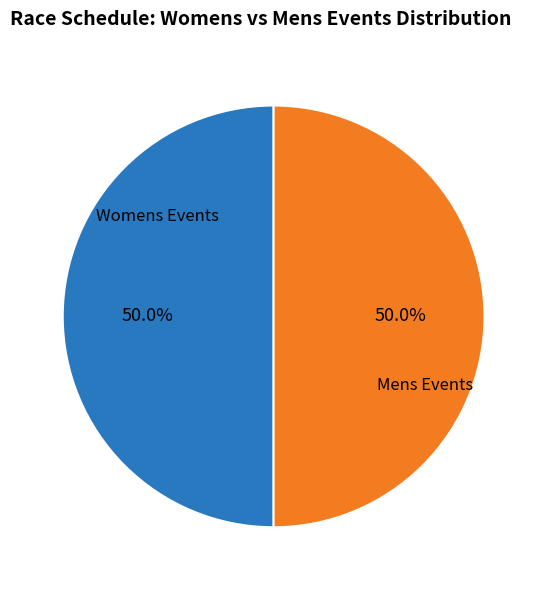

How many slices are in this pie chart?

2